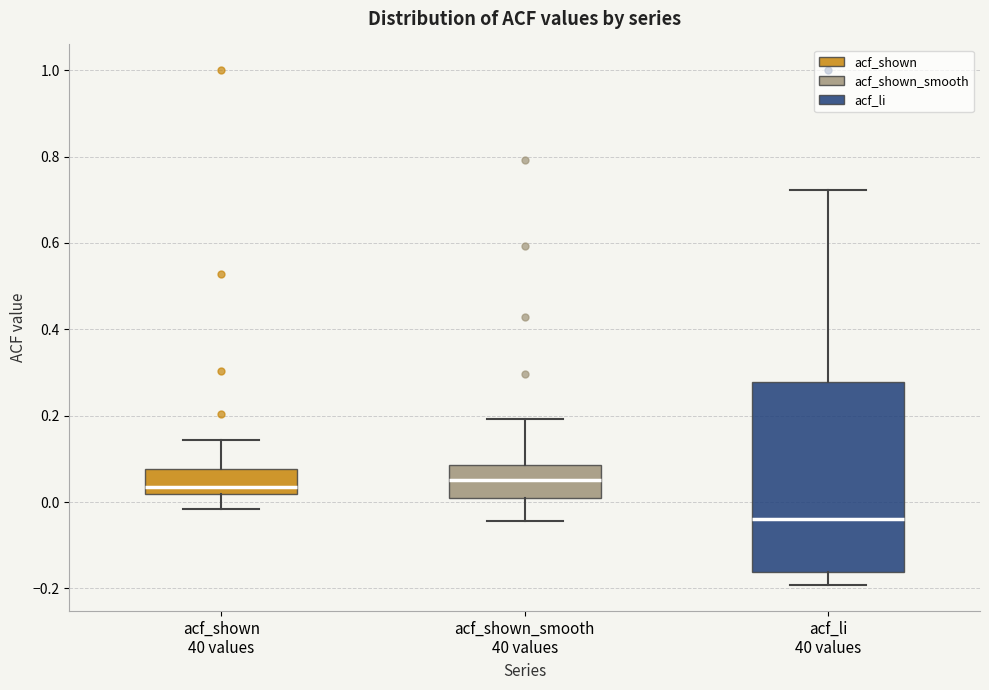

Reading left to right, transcribe this box plot: for each box, give where its median line is, the range the box spans, and where its two whiskers end, as read against the y-axis. The values are not printed on the chart, so give them approximately, as read against the axis.

acf_shown 40 values: median 0.04, box 0.02 to 0.08, whiskers -0.02 to 0.14
acf_shown_smooth 40 values: median 0.06, box 0.00 to 0.08, whiskers -0.04 to 0.20
acf_li 40 values: median -0.04, box -0.16 to 0.28, whiskers -0.20 to 0.72